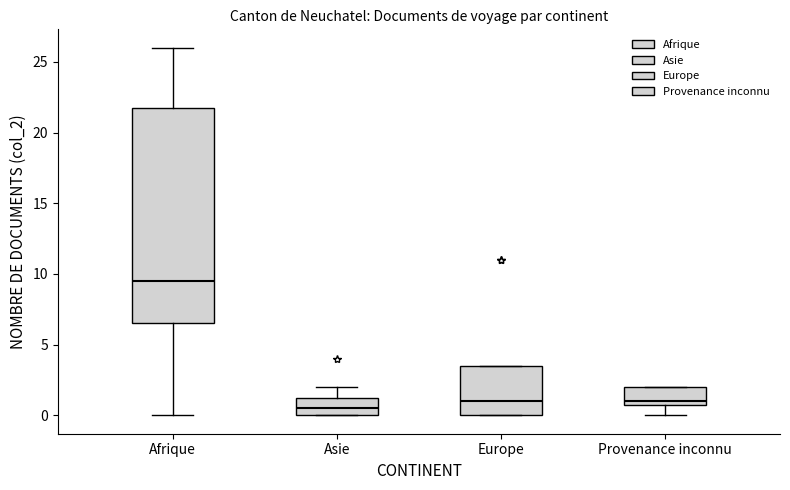

Where does the lower whisker of the box for Provenance inconnu end on the y-axis? The values are not printed on the chart, so give them approximately, as read against the axis.

0.0